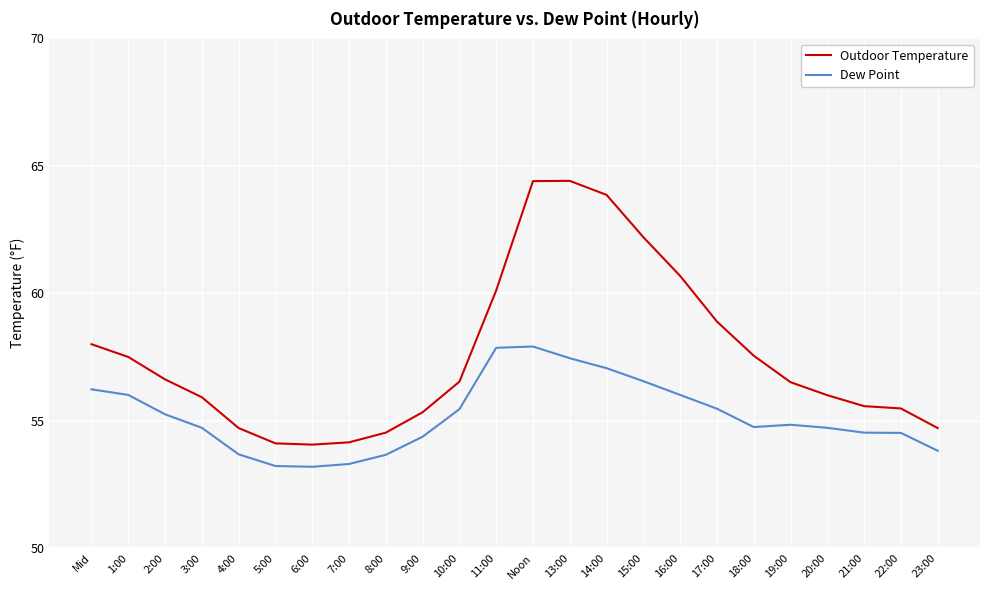

Rank the series at 21:00 from lowest to highest value.

Dew Point, Outdoor Temperature